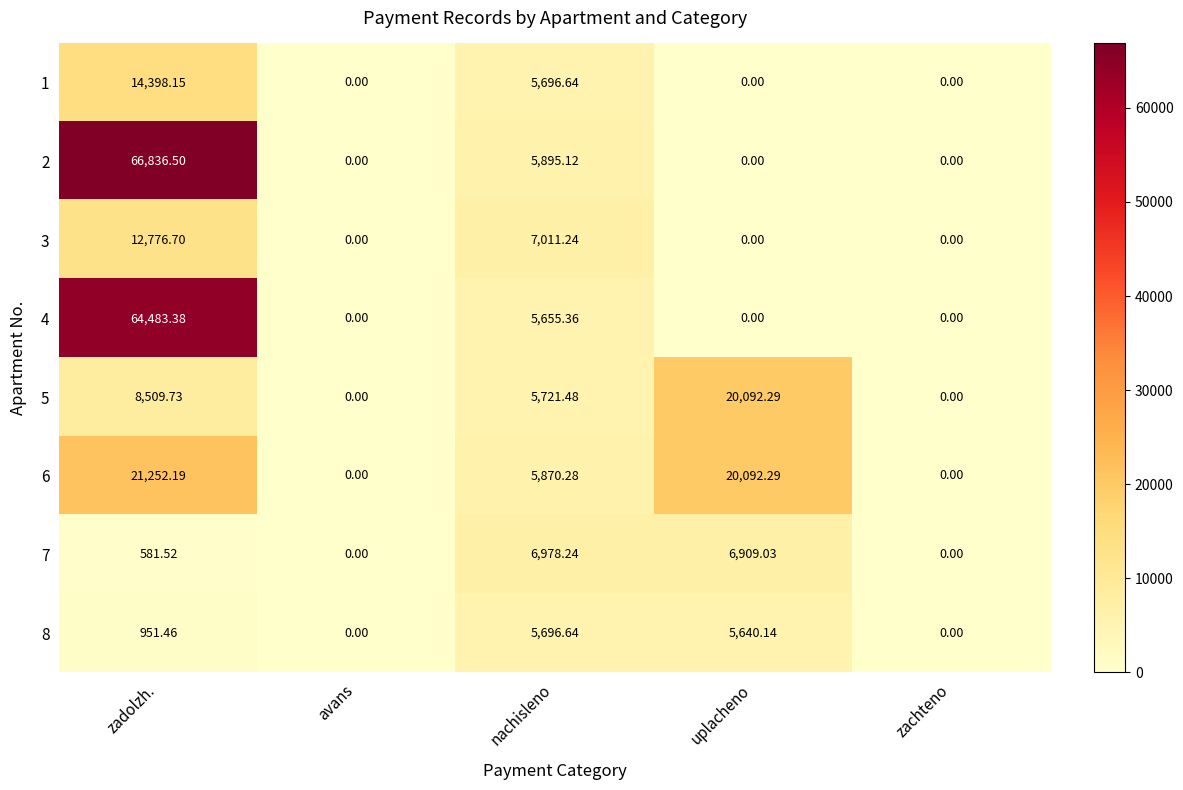

Where is 1 nearest to the value 7199?

nachisleno